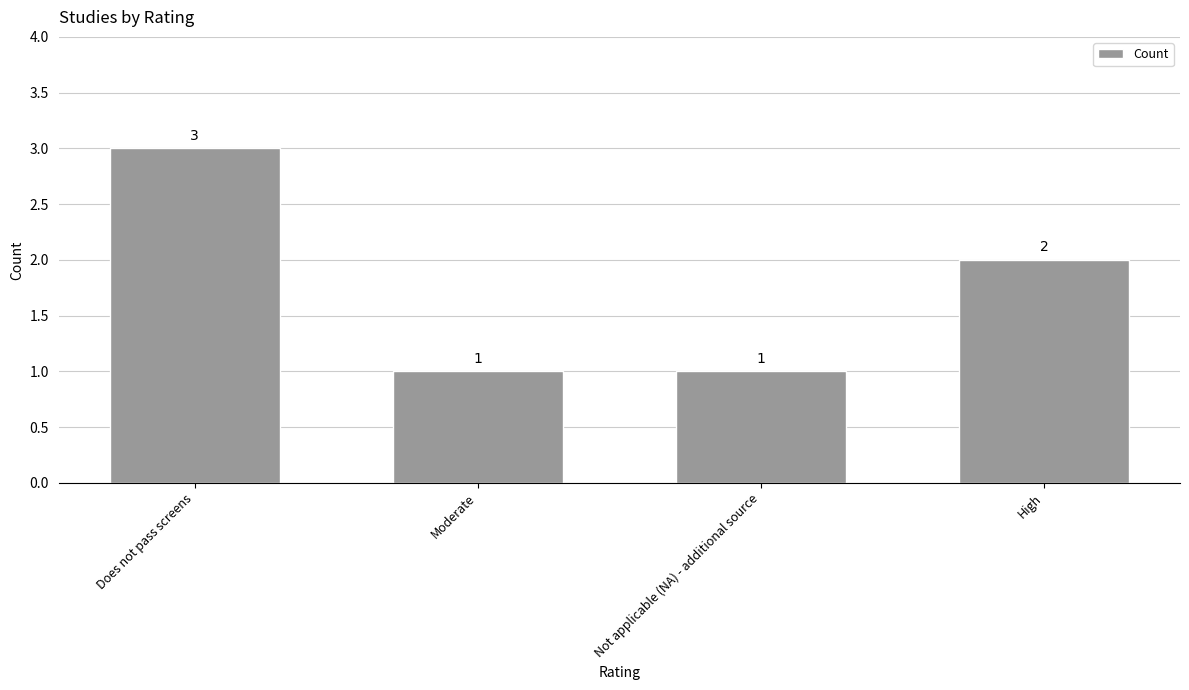

True or false: the data shows 2 at High.

True